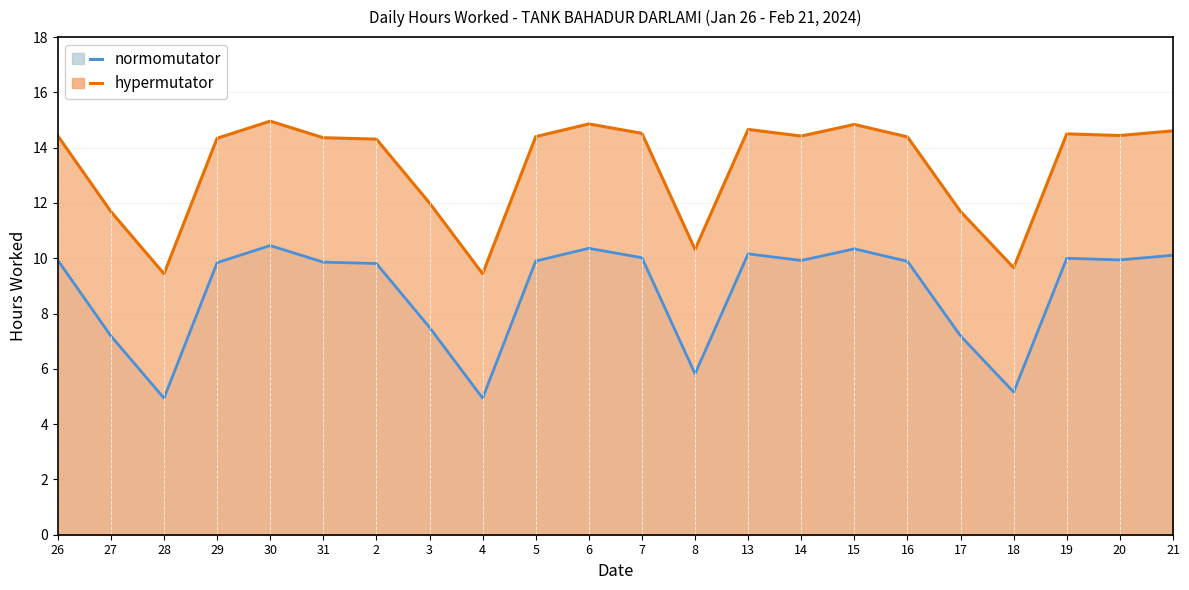

True or false: the data has more than 2 interior local peaks.

True